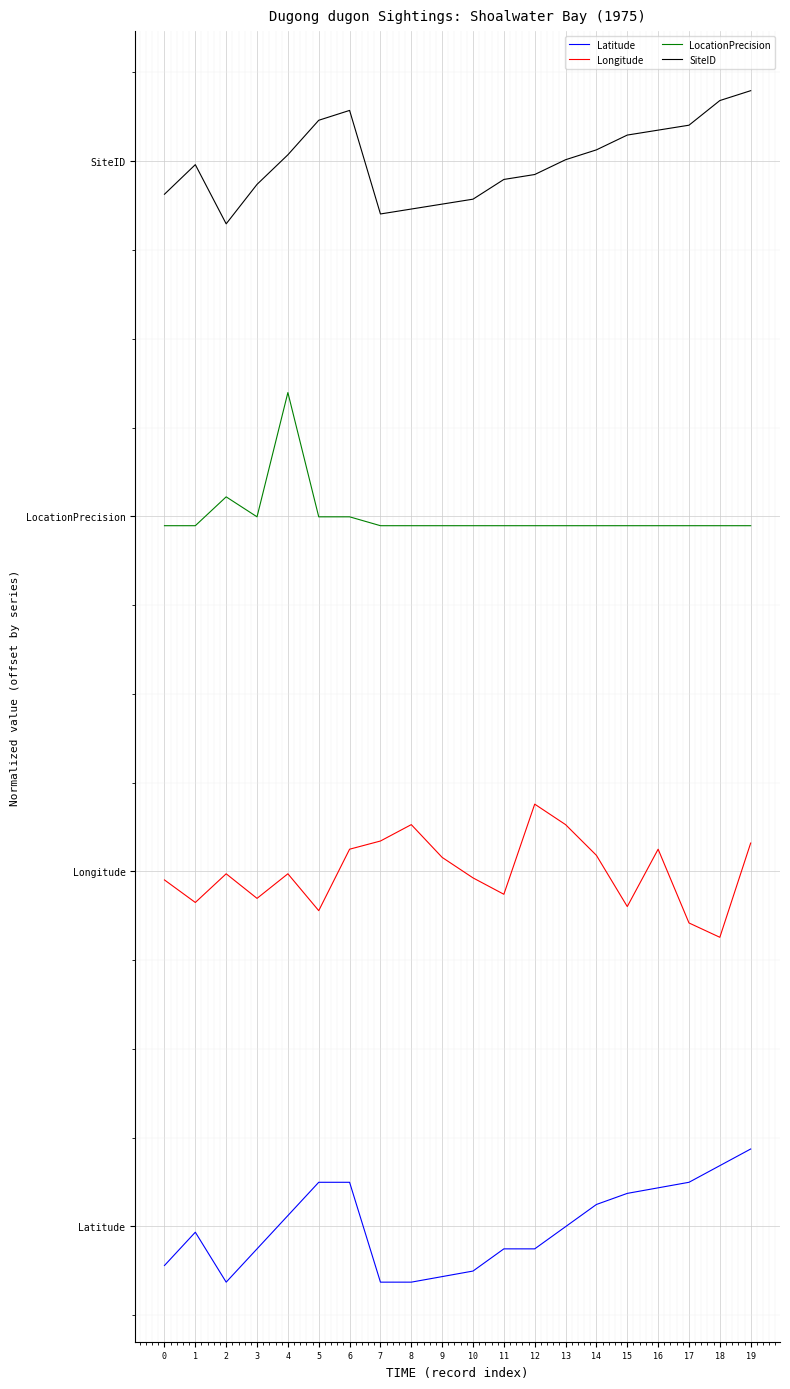

At which category does the chart reach its minimum across all series?

2